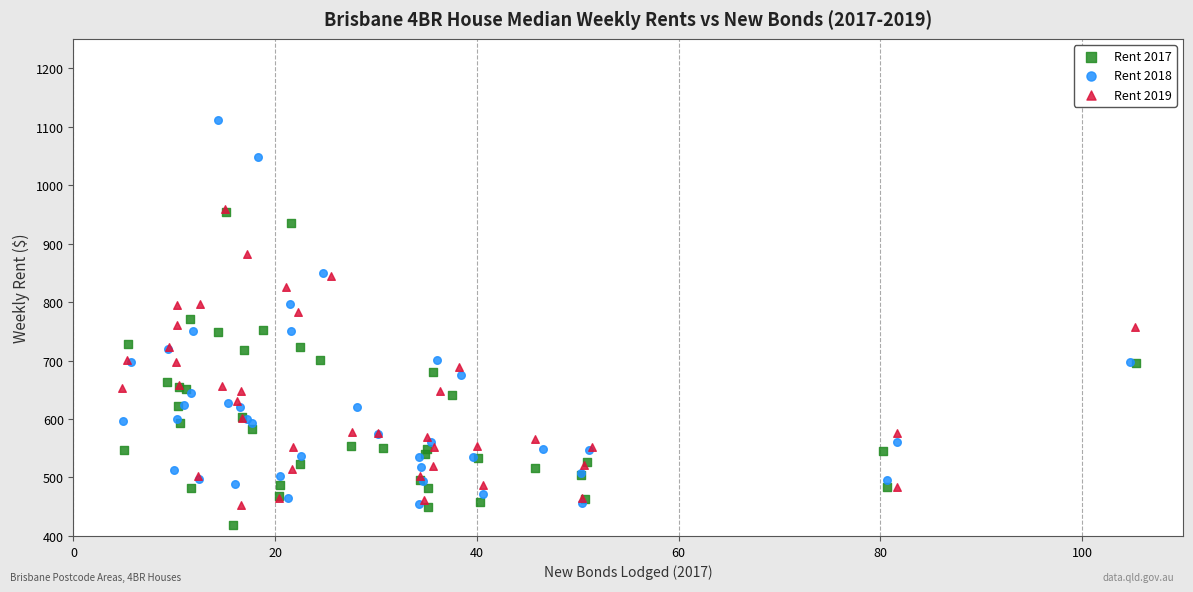

Which series has the widest spread of Y values?

Rent 2018